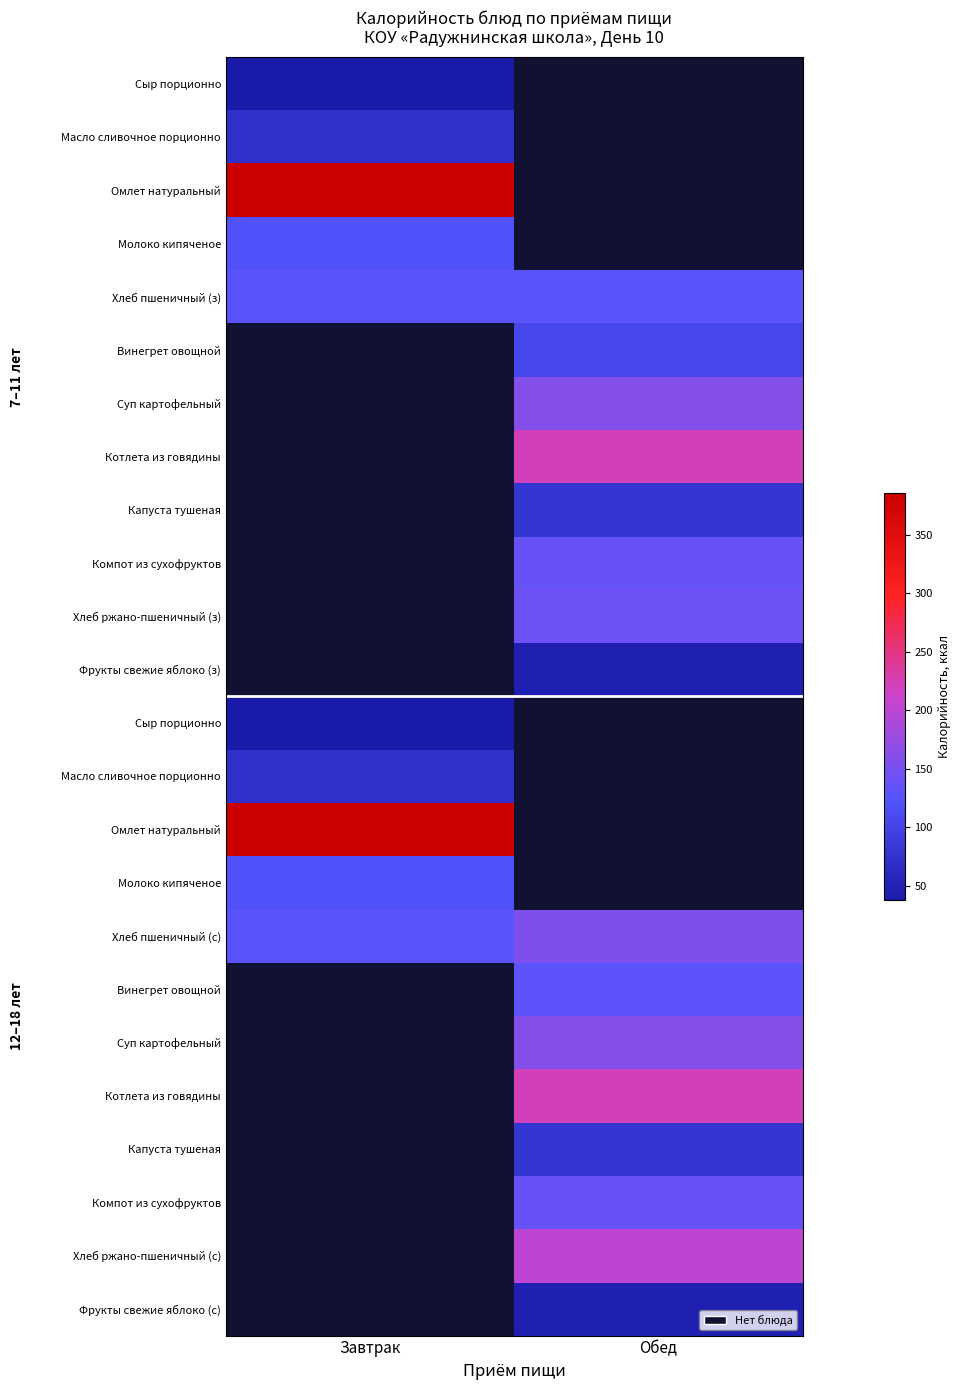

At which category does the chart reach its minimum across all series?

Завтрак